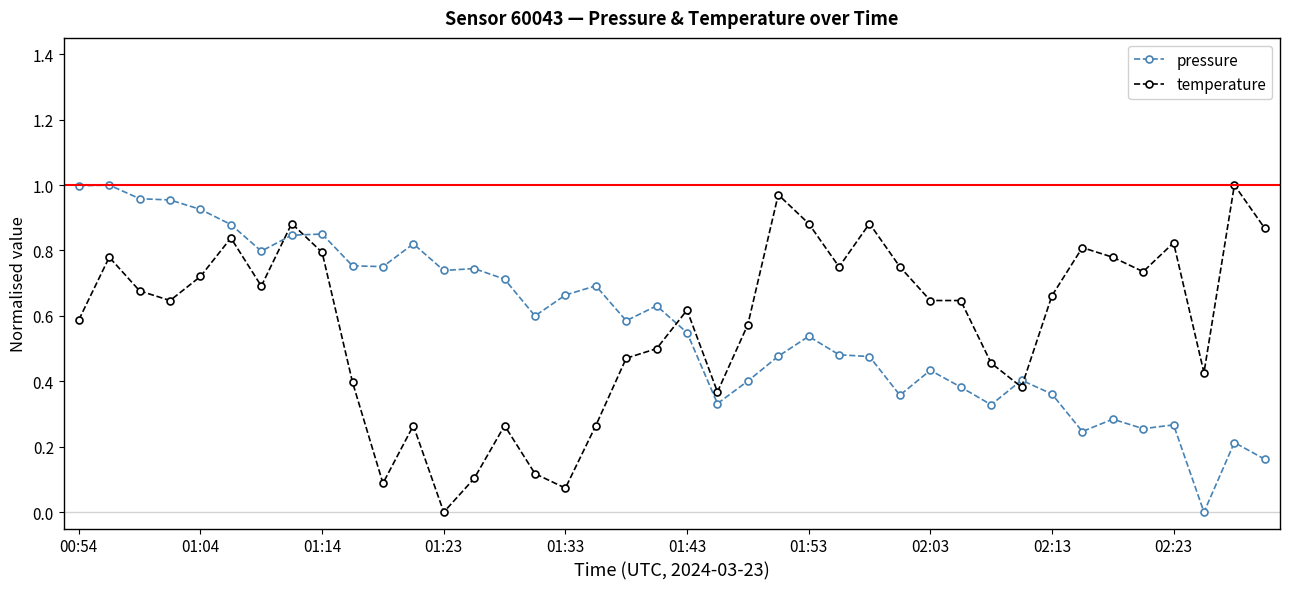

What are all the series names shown in the legend?

pressure, temperature